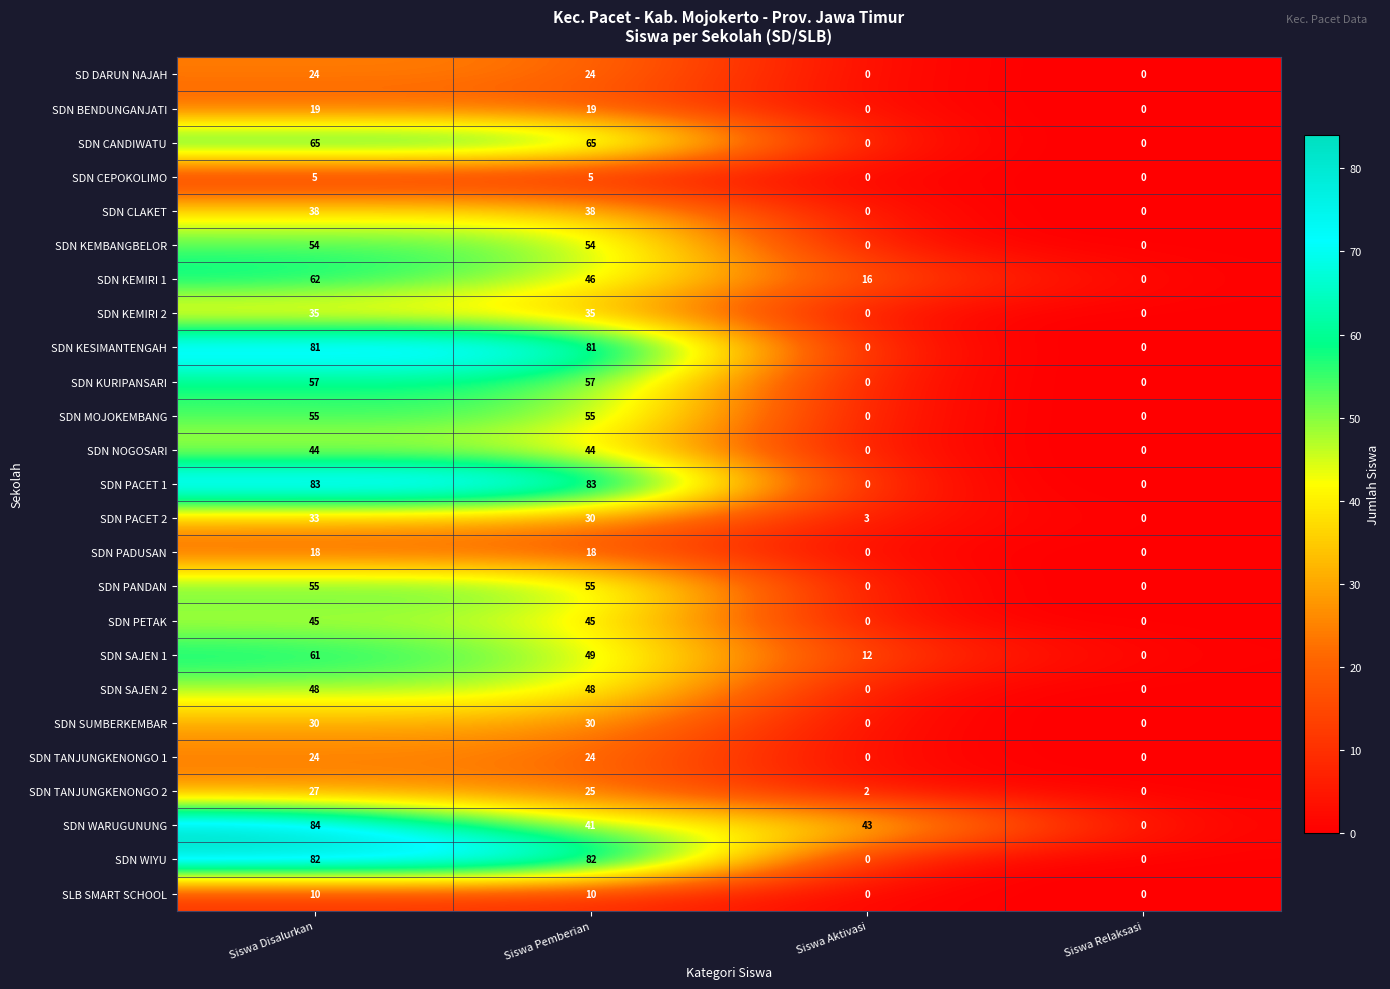

What is the maximum value for SDN KEMIRI 1?

62